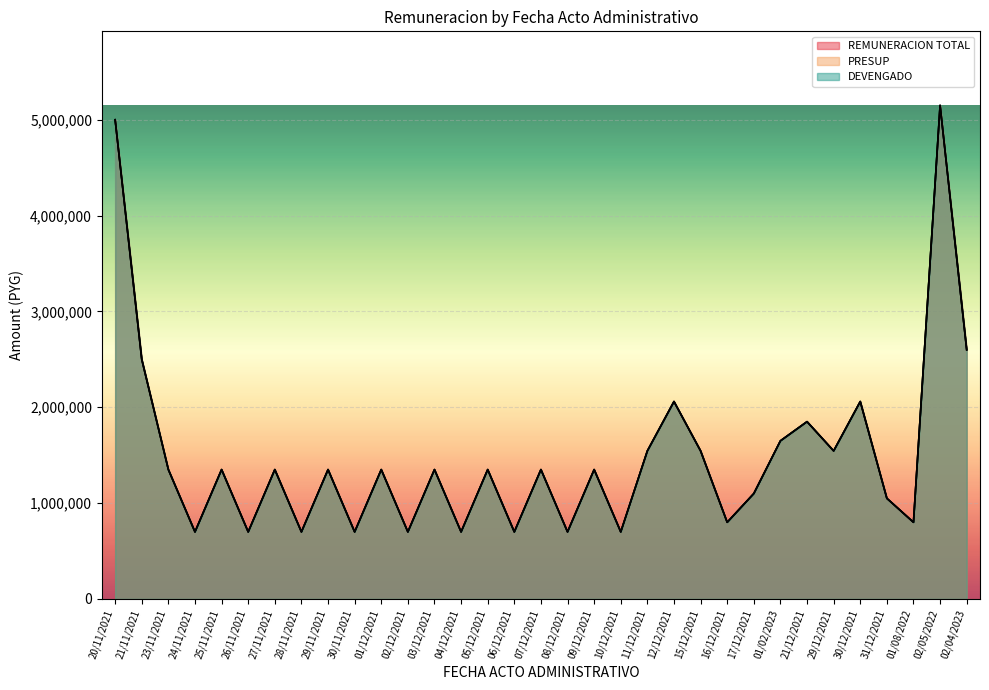

True or false: PRESUP and DEVENGADO intersect in this chart.

False